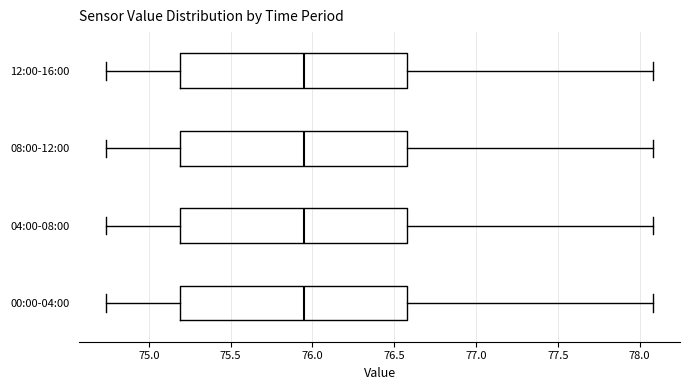

Where is the right edge of the box for 04:00-08:00 on the x-axis? The values are not printed on the chart, so give them approximately, as read against the axis.

76.60